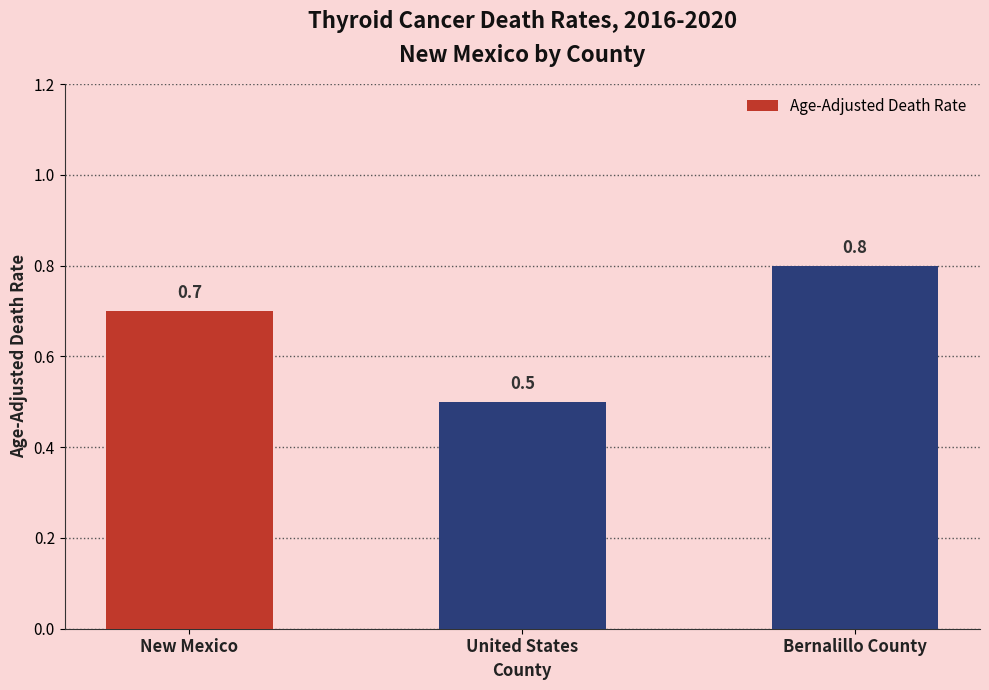

Reading left to right, what are all the values shown in this chart?

0.7	0.5	0.8